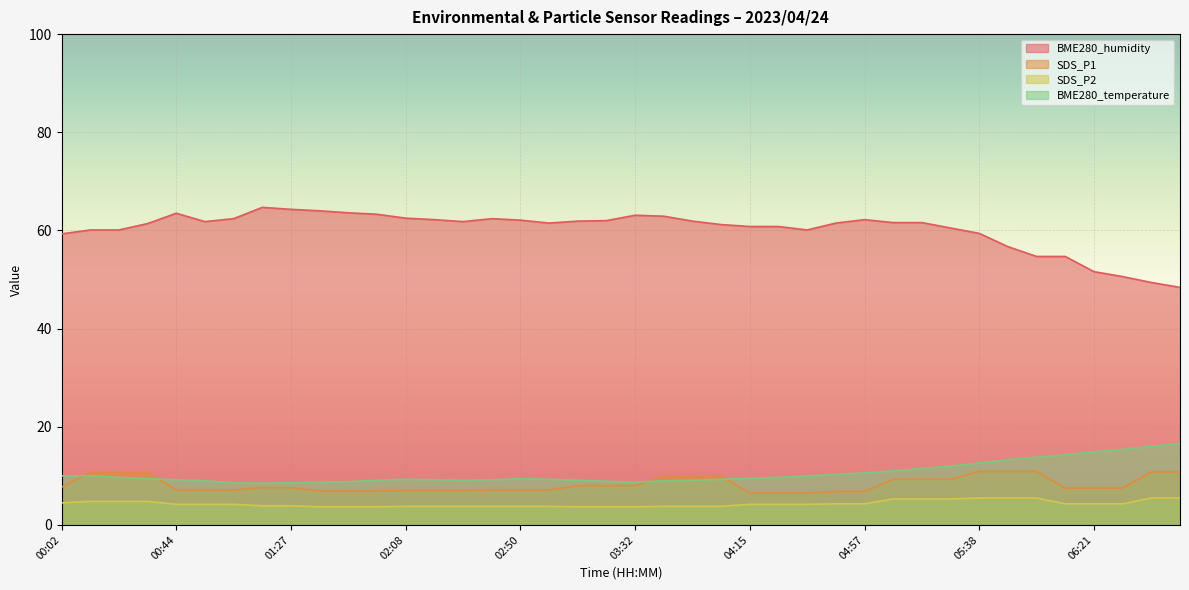

What is the approximate value of BME280_humidity at 06:42?

49.4